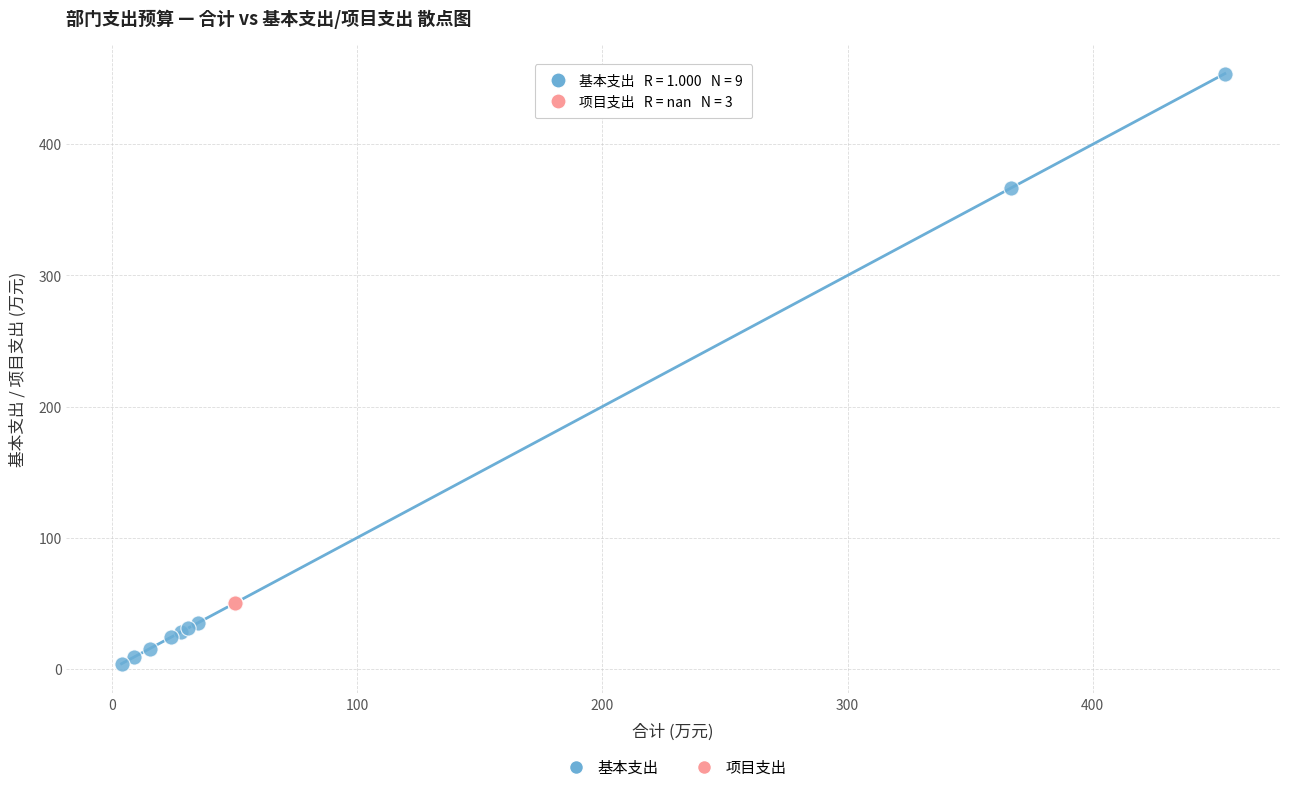

Which series reaches the maximum Y coordinate?

基本支出